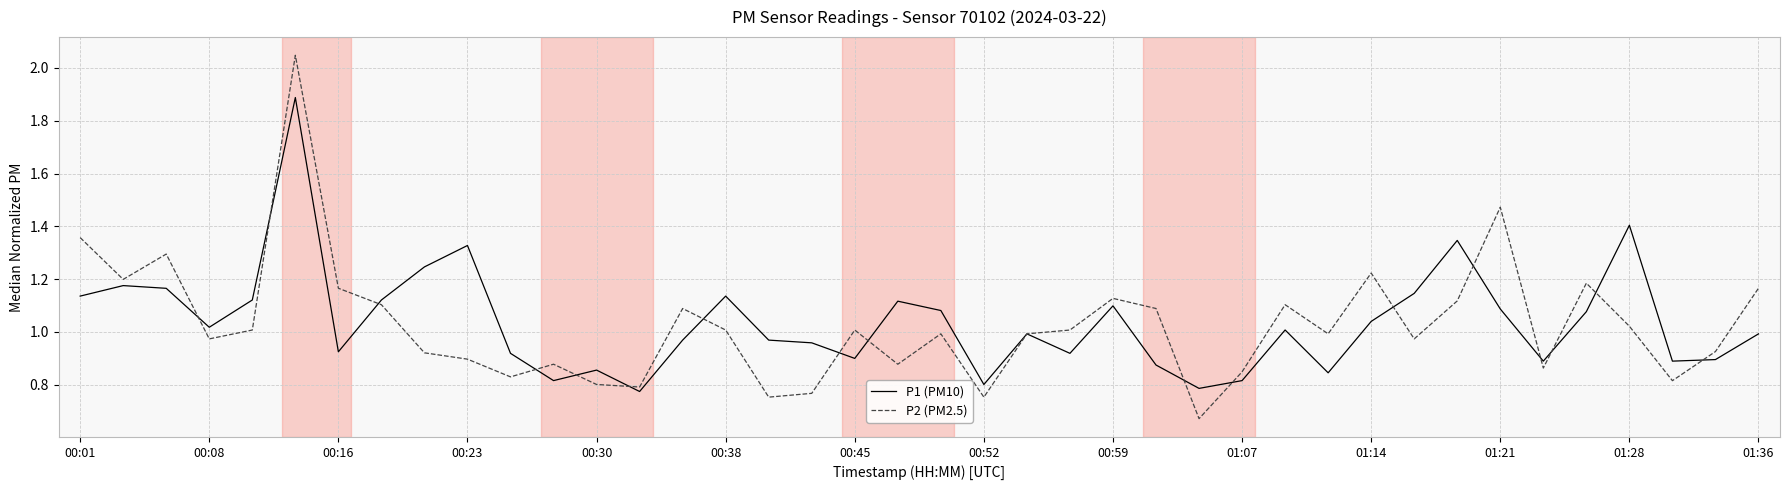

Which series has the widest spread of values?

P2 (PM2.5)